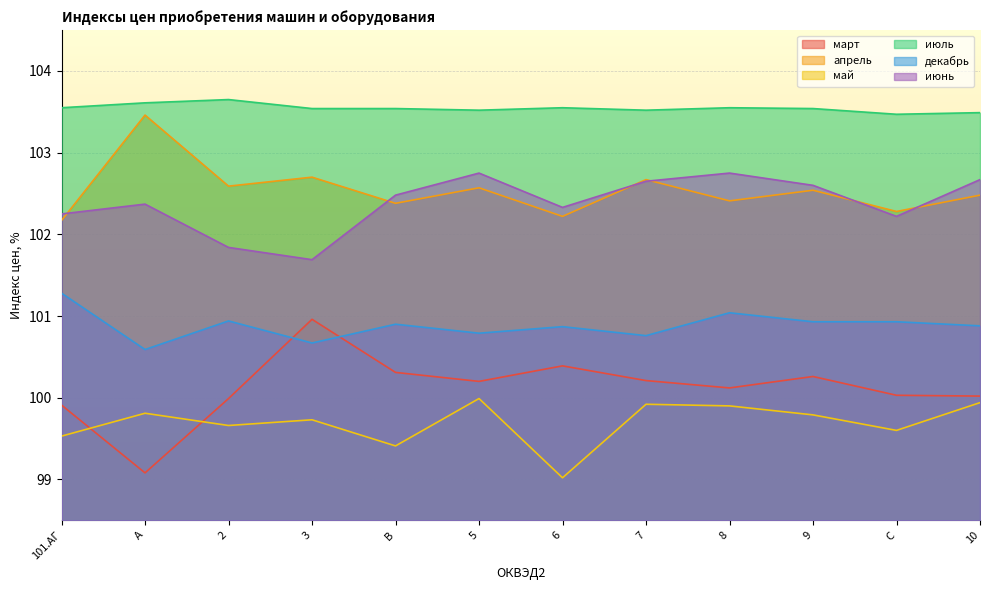

The март series shows 100.0 at C. True or false?

True